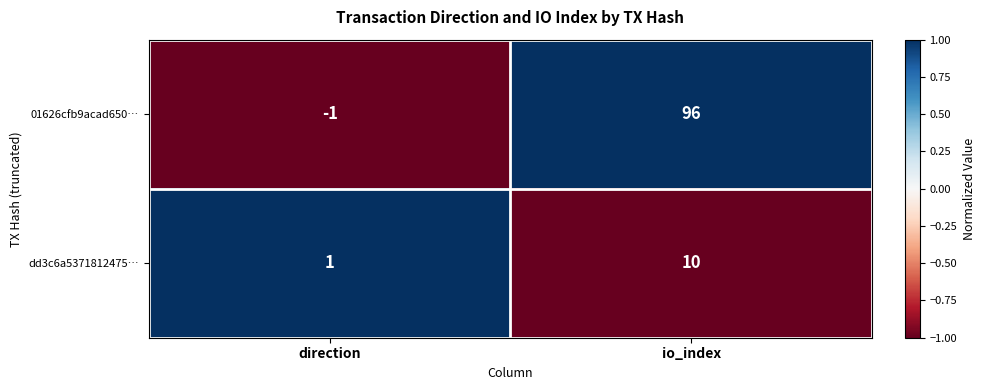

At how many categories does at least one series exceed 0?

2